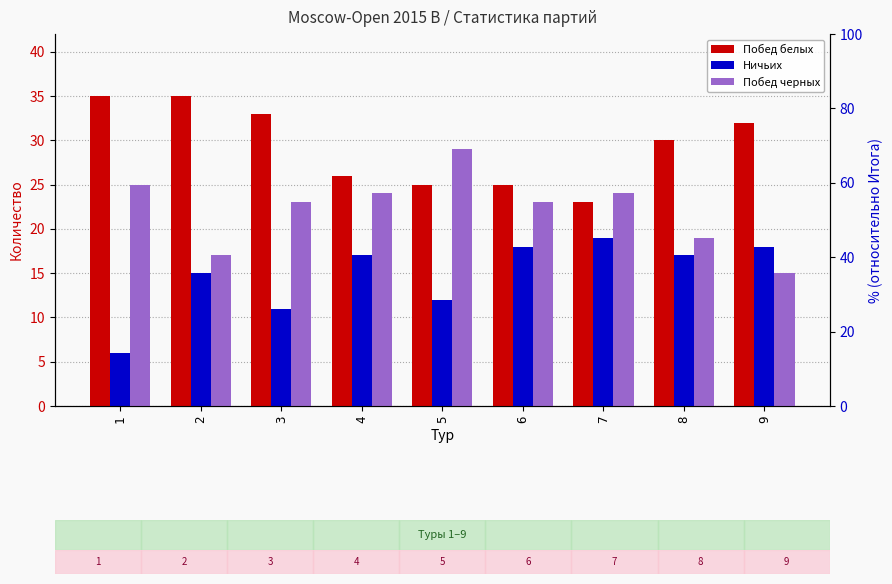

What is the maximum value for Побед черных?

29